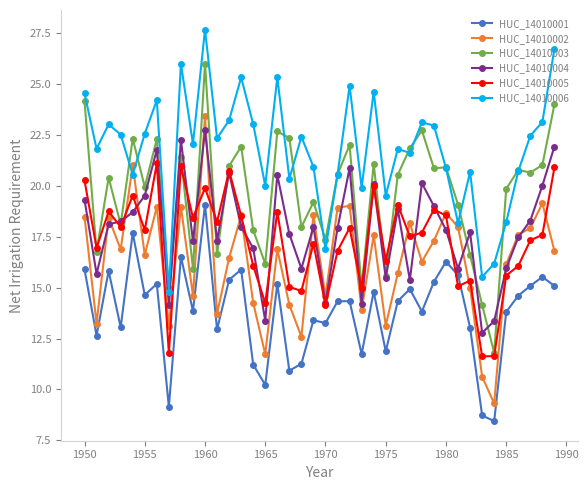

How many series are shown in this chart?

6